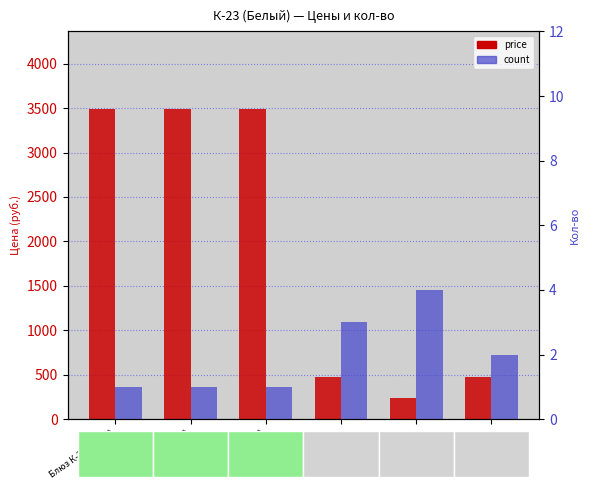

The value of price at Добор МДФ is 470. True or false?

True